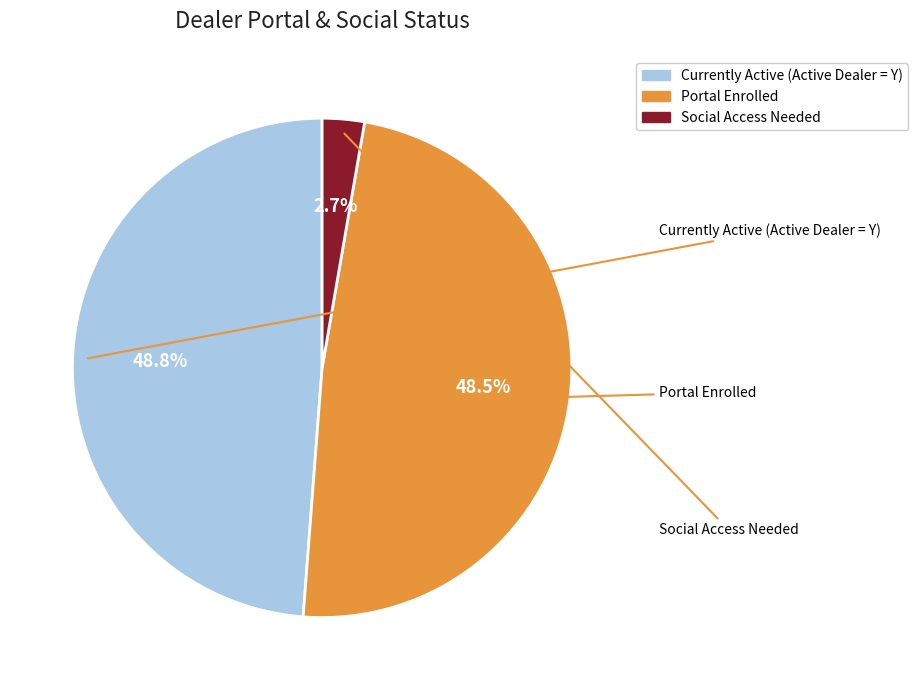

Approximately how many times larger is the value at Currently Active (Active Dealer = Y) compared to Portal Enrolled?

1.0